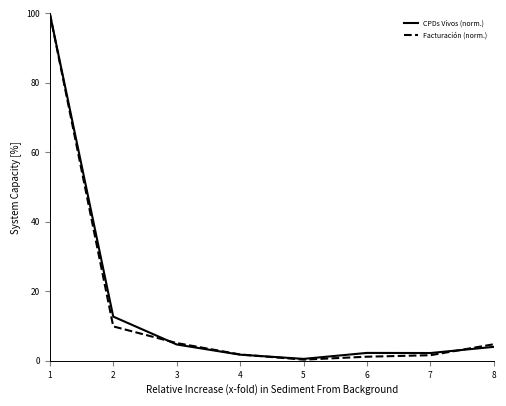

The Facturación (norm.) series shows 1.6 at 7. True or false?

True